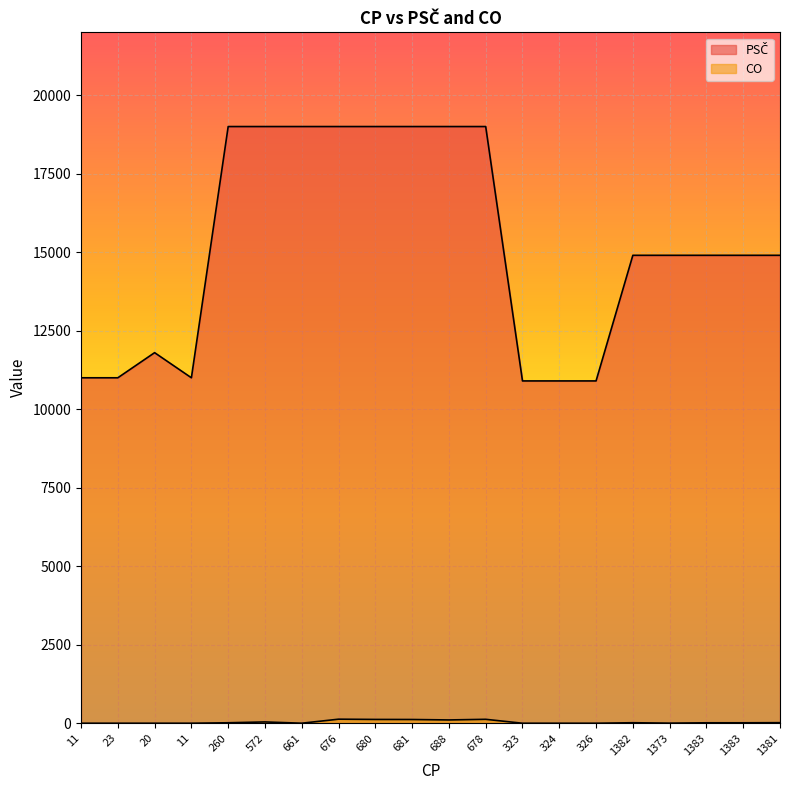

What are all the series names shown in the legend?

PSČ, CO